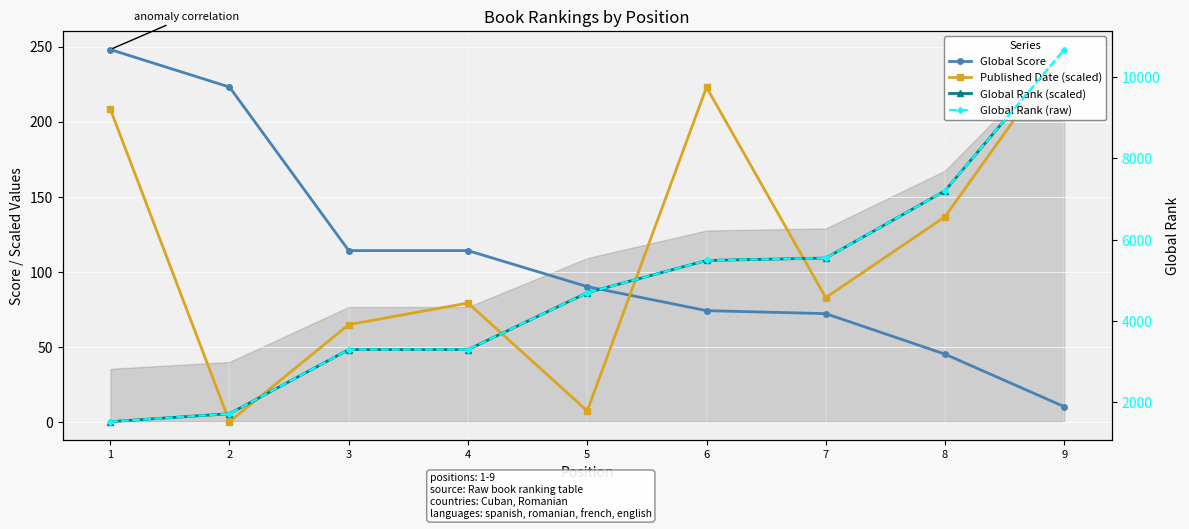

Which has a higher value, 1 or 7?

1